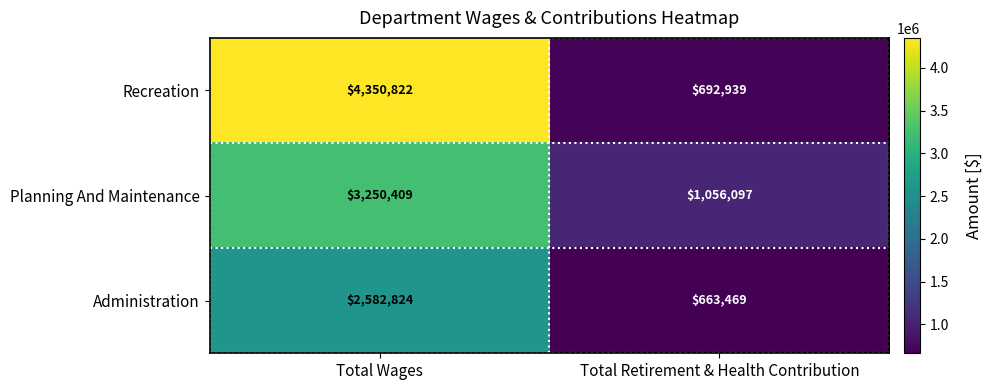

Which series has the largest total across all categories?

Recreation